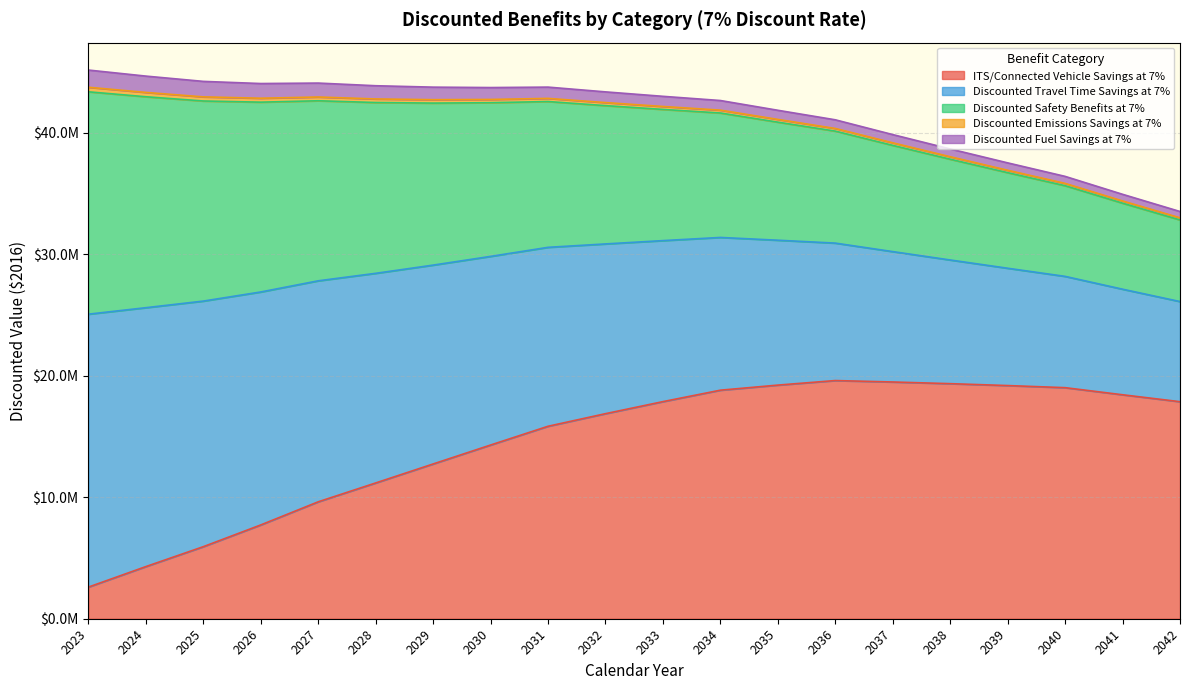

What is the spread (max minus min) of values at 2041?

18252729.6